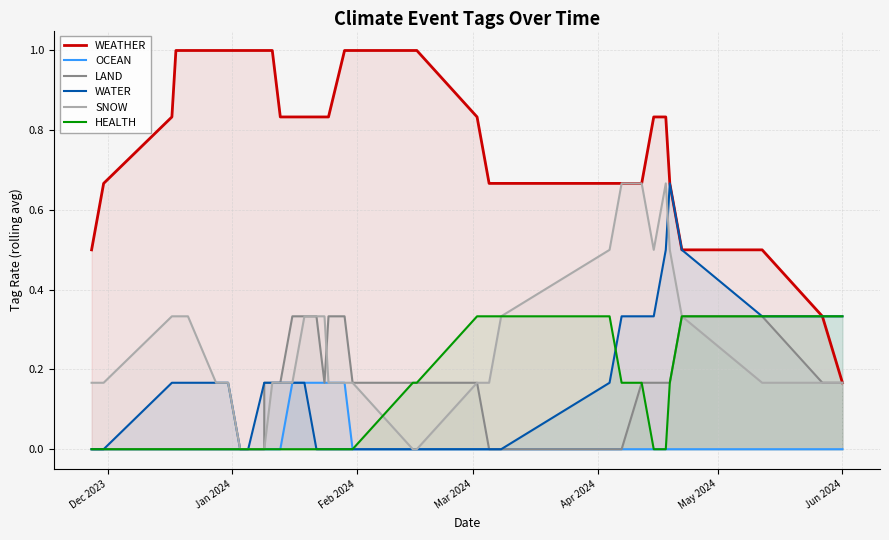

Is it true that WEATHER equals 1.1 at 20?

False